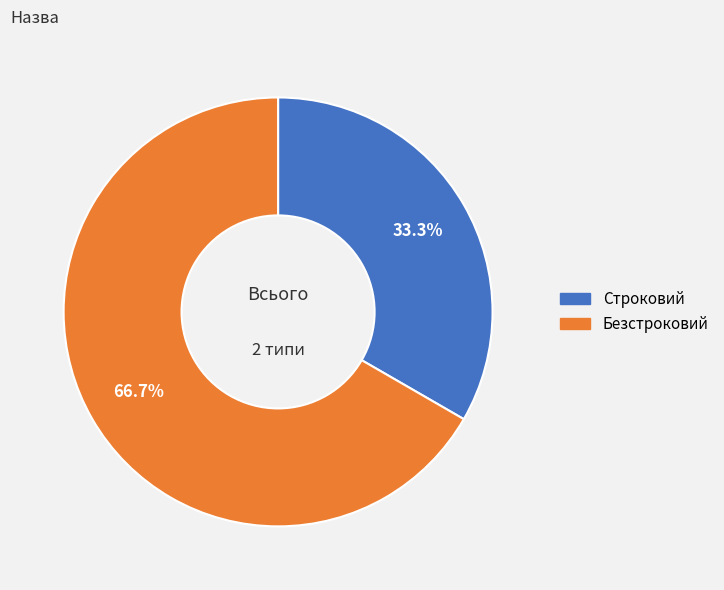

True or false: Безстроковий accounts for 78% of the total.

False